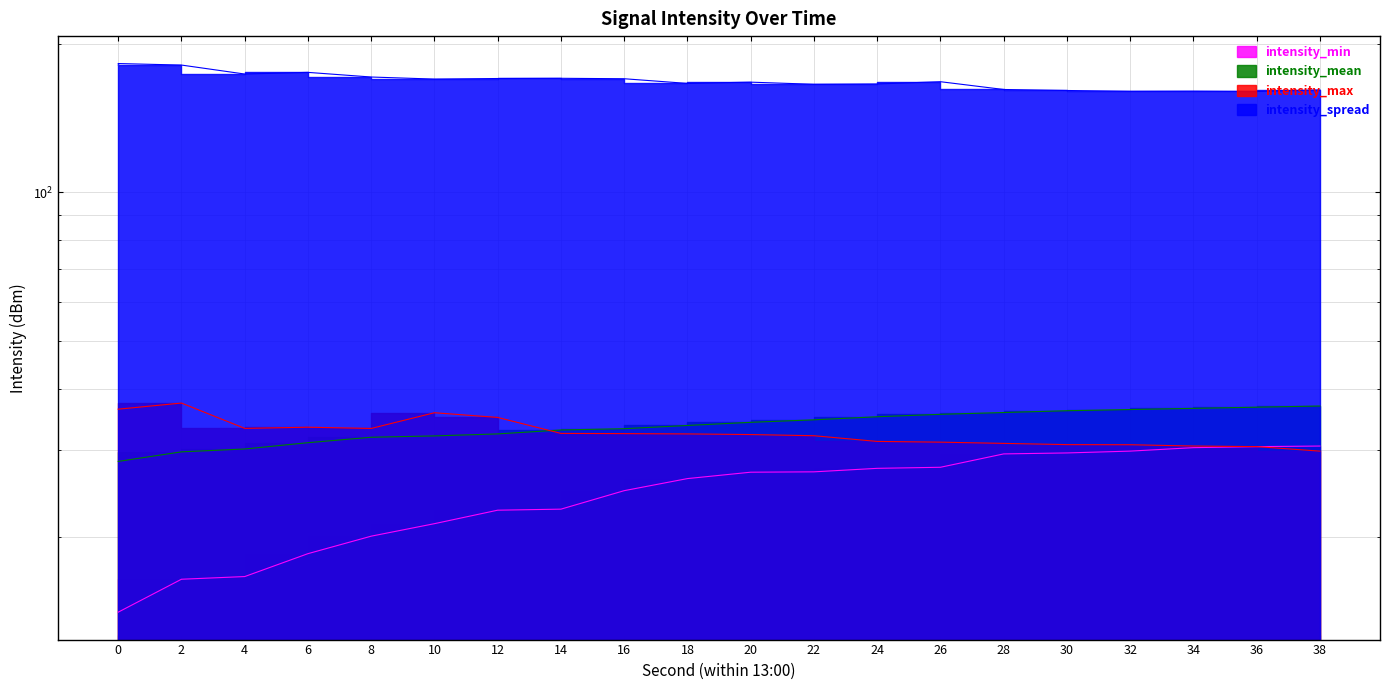

The value of intensity_max at 22 is 32.1. True or false?

True